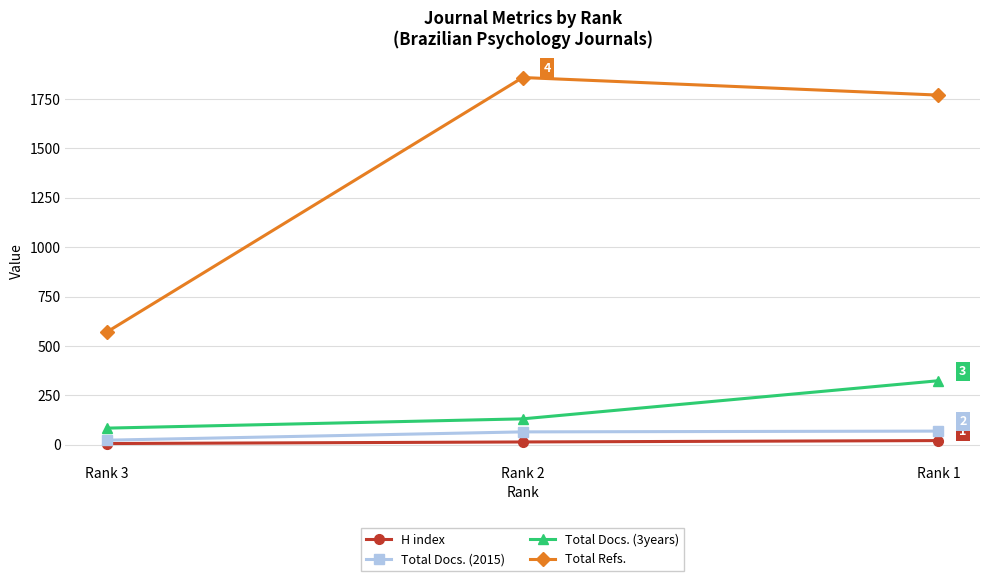

Which series changed the most between Rank 3 and Rank 1?

Total Refs.